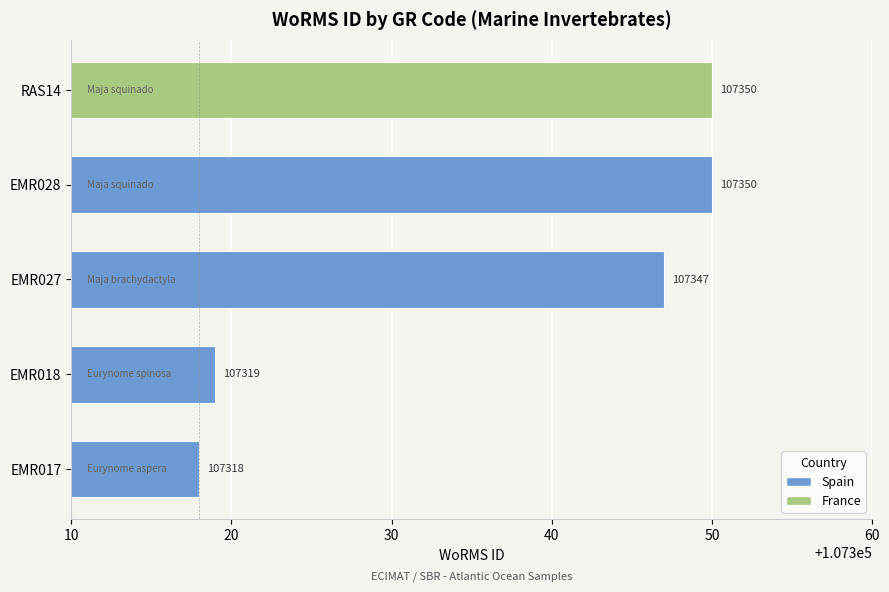

Count the number of data series in this chart.

1